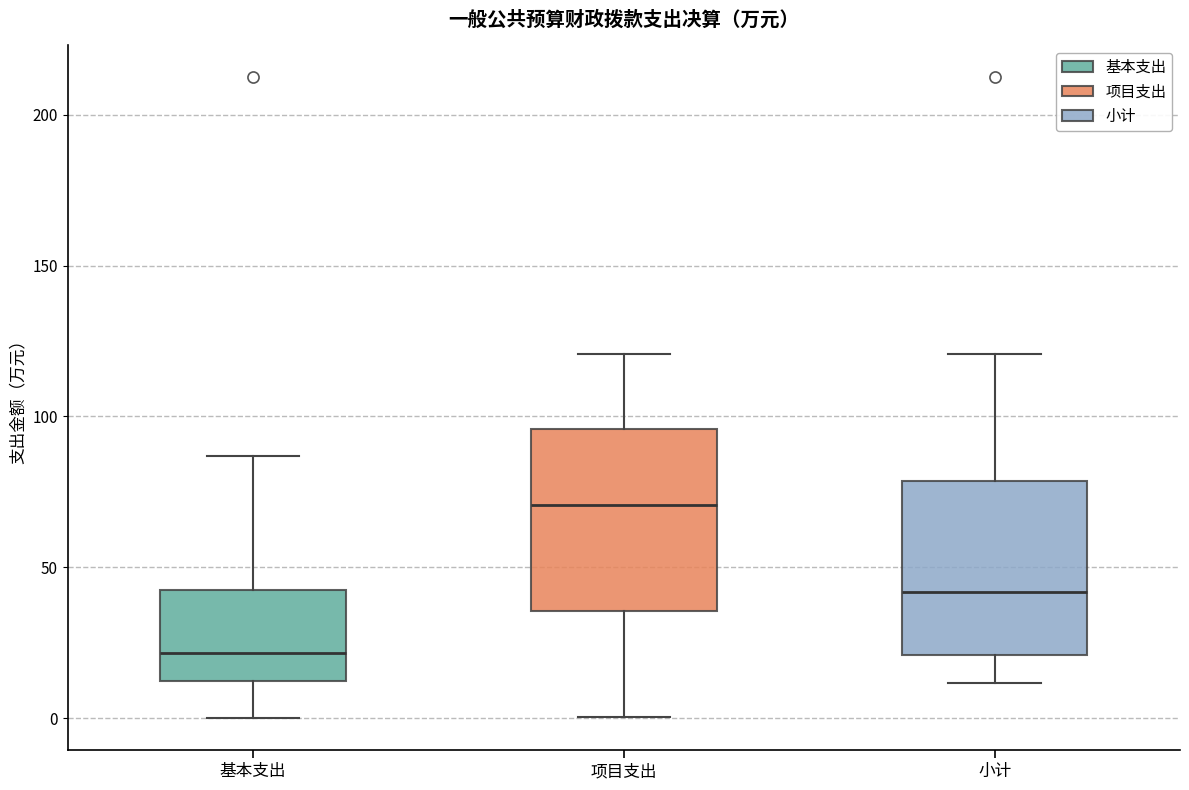

Reading left to right, transcribe this box plot: for each box, give where its median line is, the range the box spans, and where its two whiskers end, as read against the y-axis. The values are not printed on the chart, so give them approximately, as read against the axis.

基本支出: median 20, box 10 to 45, whiskers 0 to 85
项目支出: median 70, box 35 to 95, whiskers 0 to 120
小计: median 40, box 20 to 80, whiskers 10 to 120